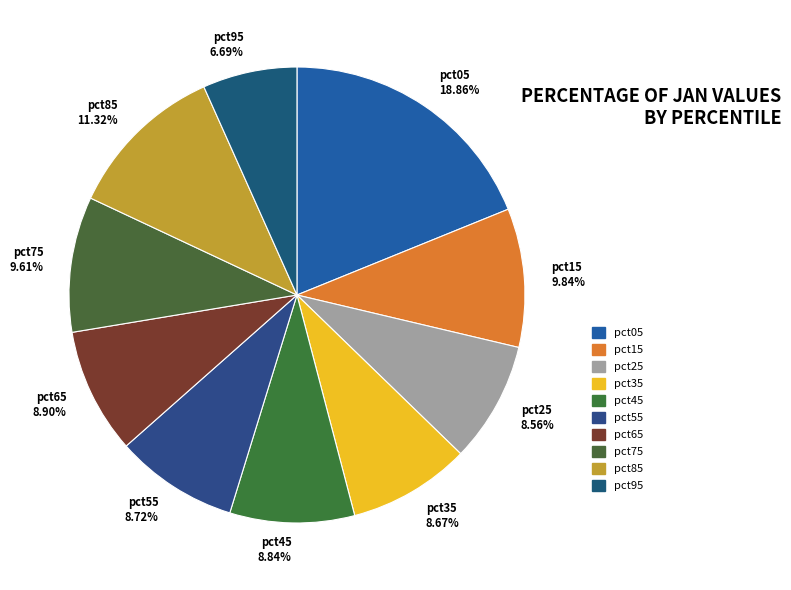

What is the largest slice in the pie chart?

pct05